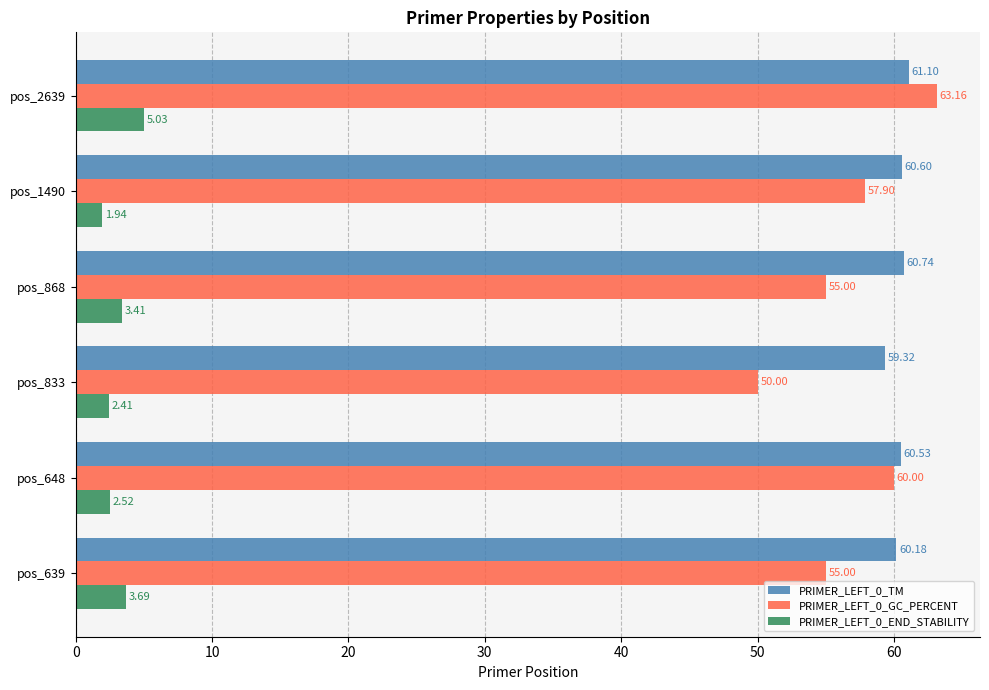

How many series are shown in this chart?

3